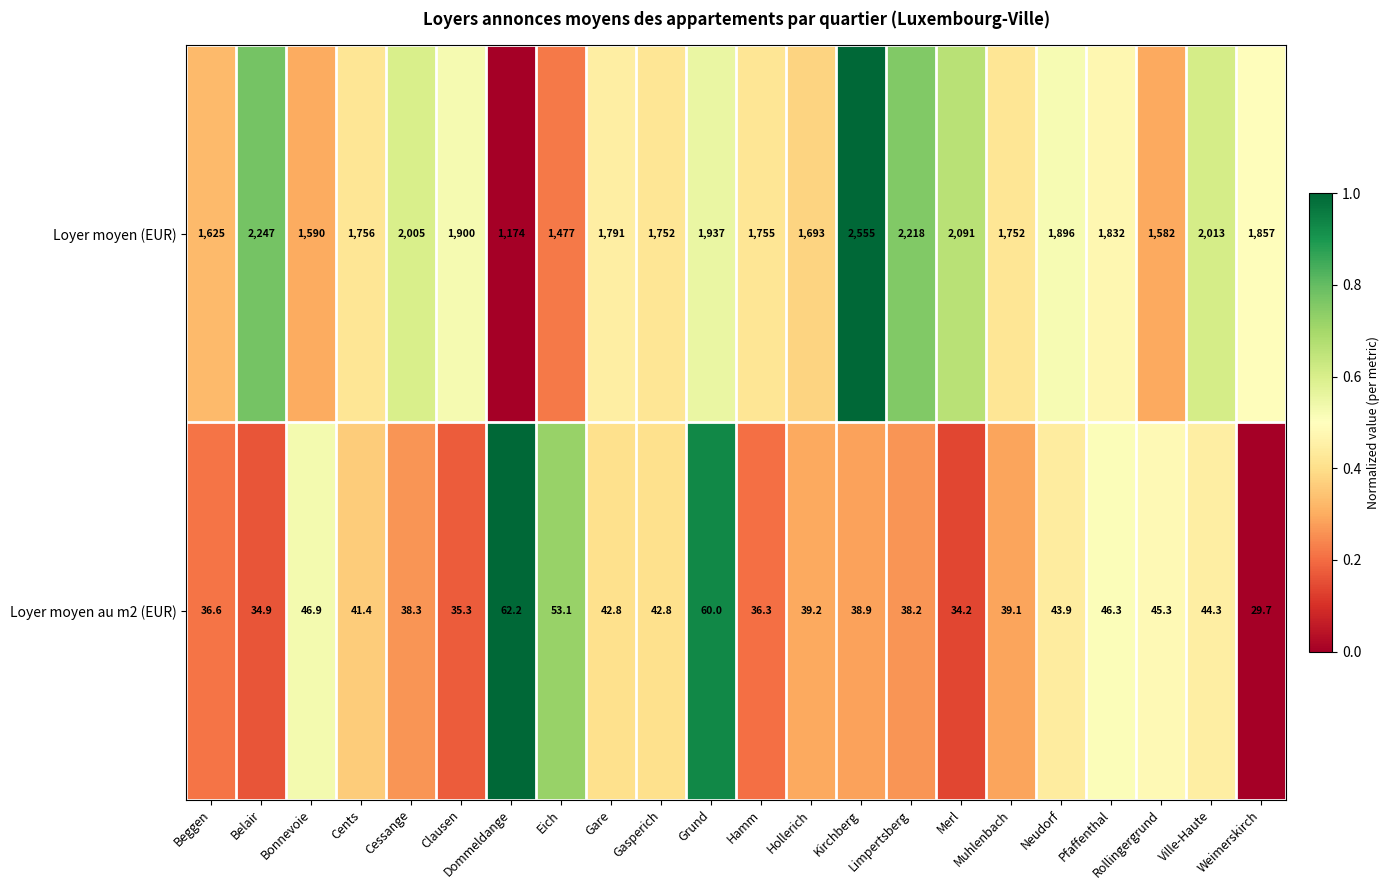

Which label corresponds to the largest value in the chart?

Kirchberg